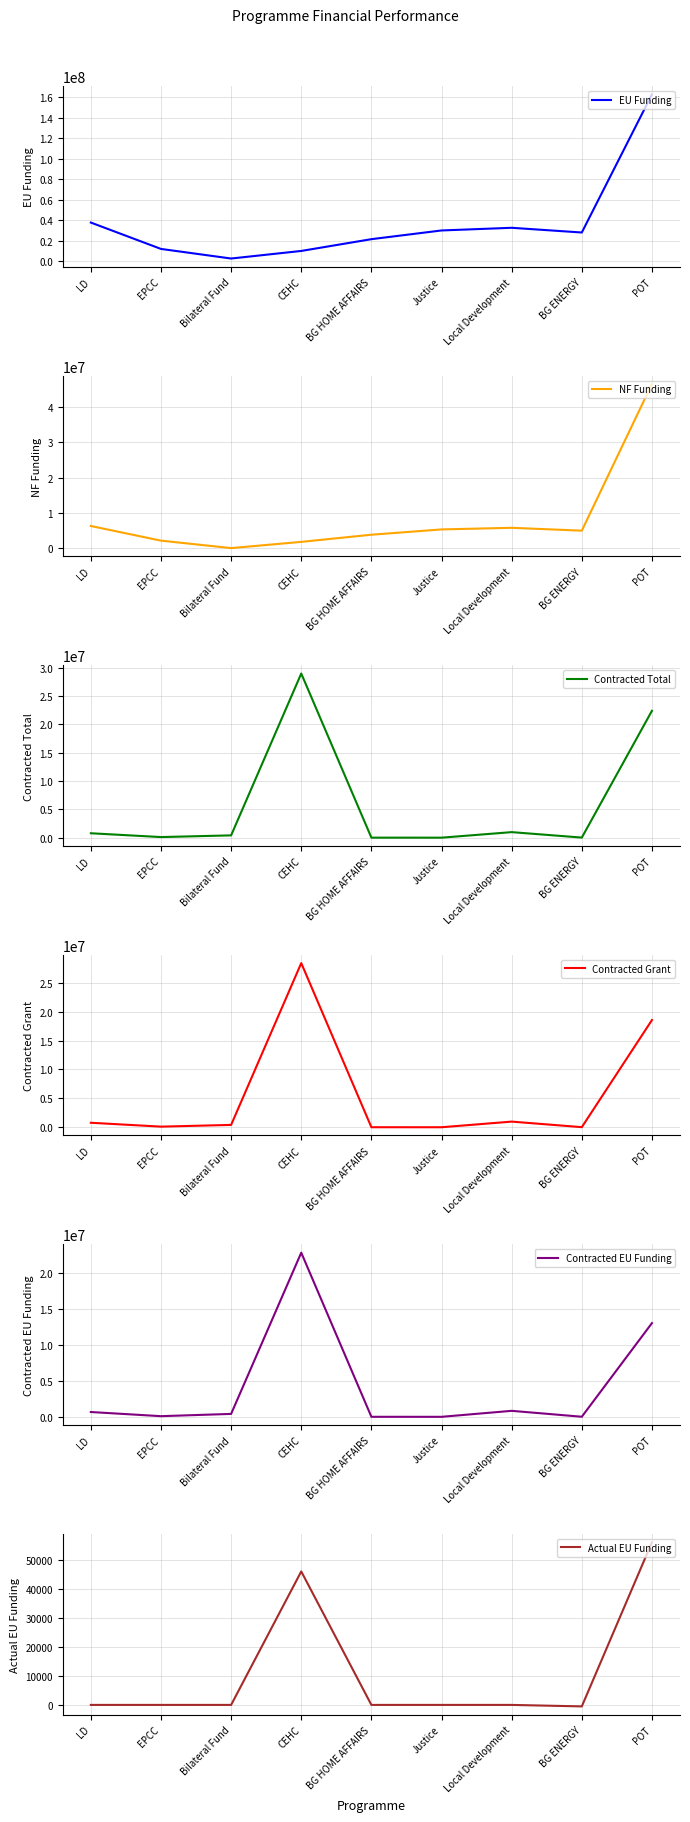

What is the difference between the highest and lowest values at BG HOME AFFAIRS?

21499670.5